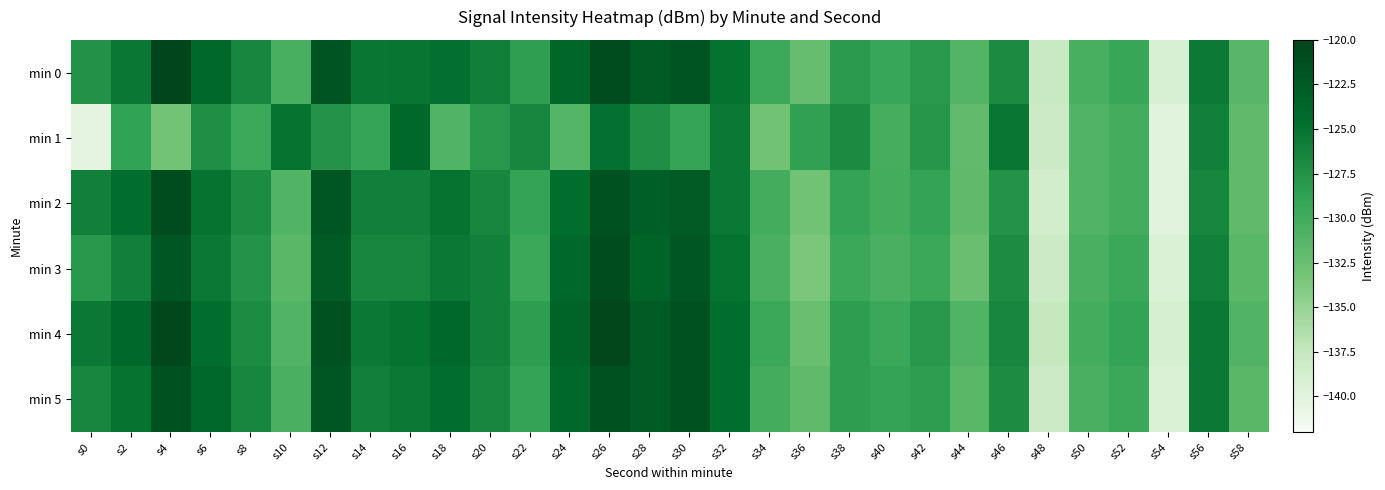

Reading left to right, transcribe all the data shown in this chart.

min 0: s0=-127.4	s2=-125.4	s4=-120.2	s6=-124.0	s8=-126.5	s10=-130.5	s12=-121.7	s14=-125.2	s16=-125.2	s18=-124.6	s20=-125.9	s22=-128.6	s24=-123.8	s26=-121.0	s28=-122.6	s30=-121.8	s32=-124.9	s34=-129.6	s36=-132.3	s38=-128.2	s40=-129.3	s42=-128.1	s44=-131.1	s46=-126.9	s48=-137.8	s50=-130.4	s52=-129.2	s54=-139.1	s56=-125.6	s58=-131.4
min 1: s0=-140.3	s2=-128.8	s4=-133.1	s6=-127.2	s8=-129.6	s10=-125.1	s12=-127.5	s14=-129.1	s16=-124.1	s18=-131.0	s20=-128.0	s22=-126.5	s24=-131.2	s26=-124.8	s28=-127.3	s30=-129.1	s32=-125.5	s34=-133.0	s36=-128.7	s38=-126.9	s40=-130.2	s42=-127.8	s44=-132.1	s46=-125.3	s48=-138.0	s50=-131.0	s52=-130.0	s54=-140.0	s56=-126.0	s58=-132.0
min 2: s0=-126.0	s2=-124.5	s4=-121.0	s6=-125.0	s8=-127.0	s10=-131.0	s12=-122.0	s14=-126.0	s16=-126.0	s18=-125.0	s20=-126.5	s22=-129.0	s24=-124.5	s26=-121.5	s28=-123.0	s30=-122.5	s32=-125.5	s34=-130.0	s36=-133.0	s38=-129.0	s40=-130.0	s42=-129.0	s44=-132.0	s46=-127.5	s48=-138.5	s50=-131.0	s52=-130.0	s54=-140.0	s56=-126.5	s58=-132.0
min 3: s0=-128.0	s2=-126.0	s4=-122.0	s6=-125.5	s8=-127.5	s10=-131.5	s12=-122.5	s14=-126.5	s16=-126.5	s18=-125.5	s20=-126.0	s22=-129.5	s24=-124.0	s26=-121.0	s28=-123.5	s30=-122.0	s32=-125.0	s34=-130.5	s36=-133.5	s38=-129.5	s40=-130.5	s42=-129.5	s44=-132.5	s46=-127.0	s48=-138.0	s50=-130.5	s52=-129.5	s54=-139.5	s56=-126.0	s58=-131.5
min 4: s0=-125.5	s2=-124.0	s4=-120.5	s6=-124.5	s8=-127.0	s10=-131.0	s12=-121.5	s14=-125.5	s16=-125.0	s18=-124.0	s20=-126.0	s22=-128.5	s24=-123.5	s26=-120.5	s28=-122.5	s30=-121.5	s32=-124.5	s34=-129.5	s36=-132.5	s38=-128.5	s40=-129.5	s42=-128.0	s44=-131.0	s46=-126.5	s48=-137.5	s50=-130.0	s52=-129.0	s54=-139.0	s56=-125.5	s58=-131.0
min 5: s0=-126.5	s2=-125.0	s4=-121.5	s6=-124.0	s8=-126.5	s10=-130.5	s12=-122.0	s14=-126.0	s16=-125.5	s18=-124.5	s20=-126.5	s22=-129.0	s24=-124.0	s26=-121.5	s28=-122.5	s30=-121.5	s32=-124.5	s34=-130.0	s36=-132.0	s38=-128.5	s40=-129.0	s42=-128.5	s44=-131.5	s46=-127.0	s48=-138.0	s50=-130.5	s52=-129.5	s54=-139.5	s56=-125.5	s58=-131.5